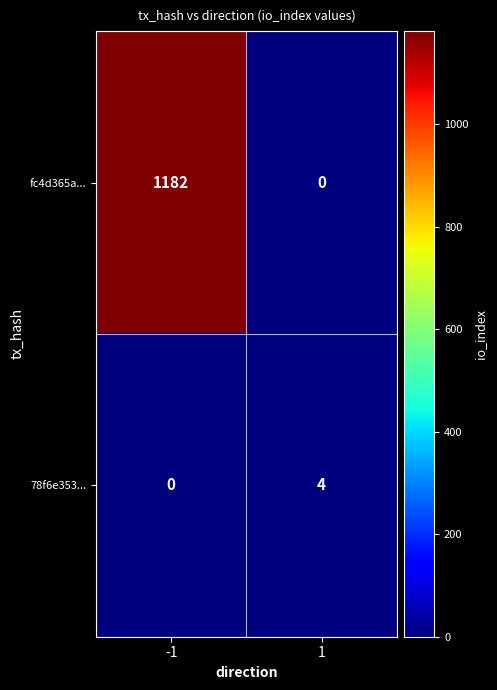

Reading left to right, extract all data points from this chart.

fc4d365a...: 1182	0
78f6e353...: 0	4